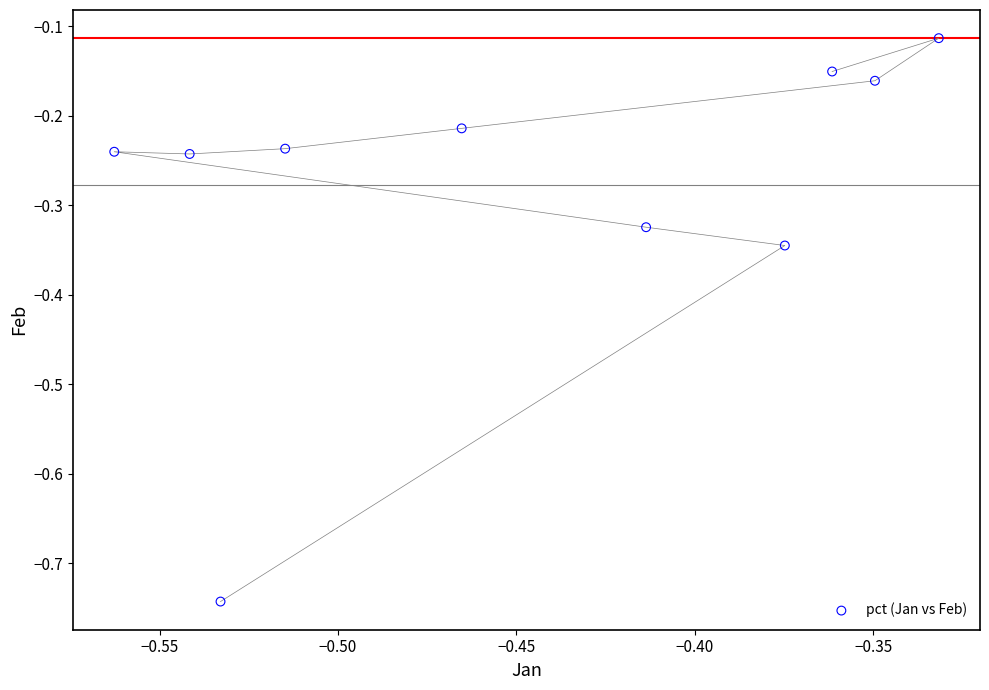

What is the range of Y values (max minus min)?

0.6